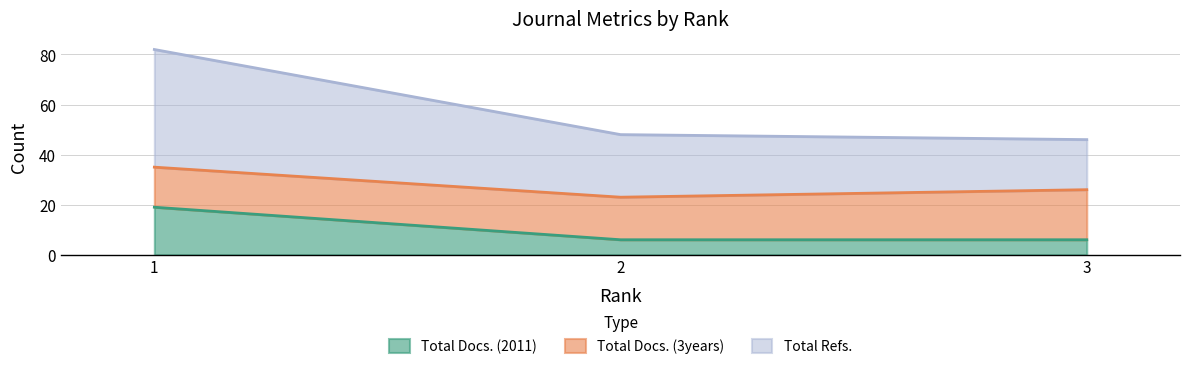

Where is Total Refs. nearest to the value 64?

2